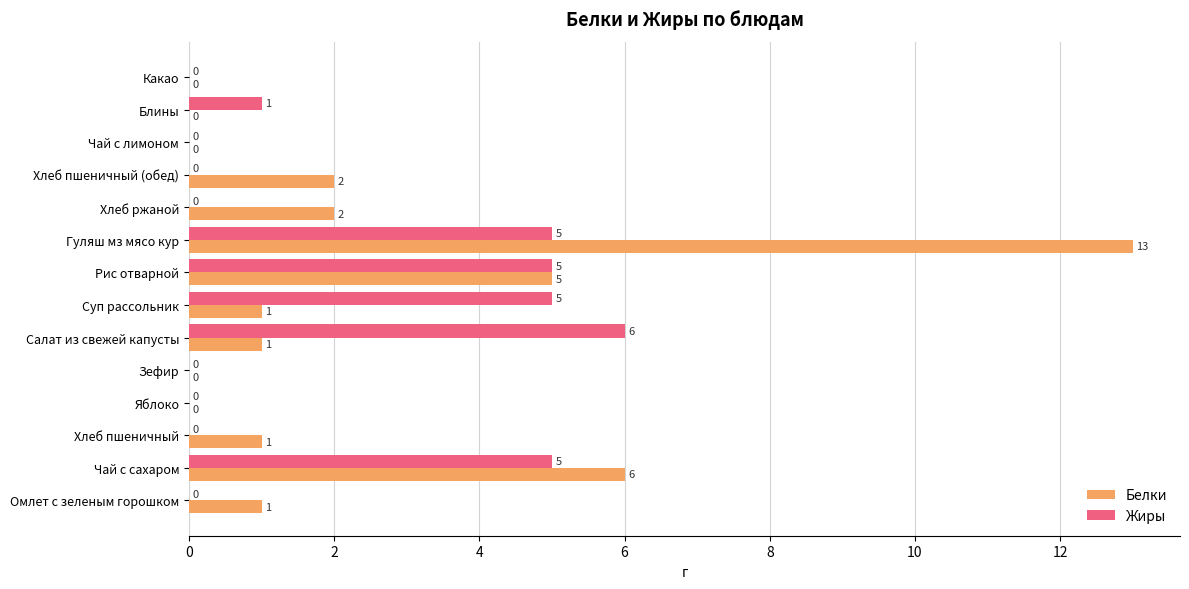

True or false: Жиры has a value of 0 at Блины.

False